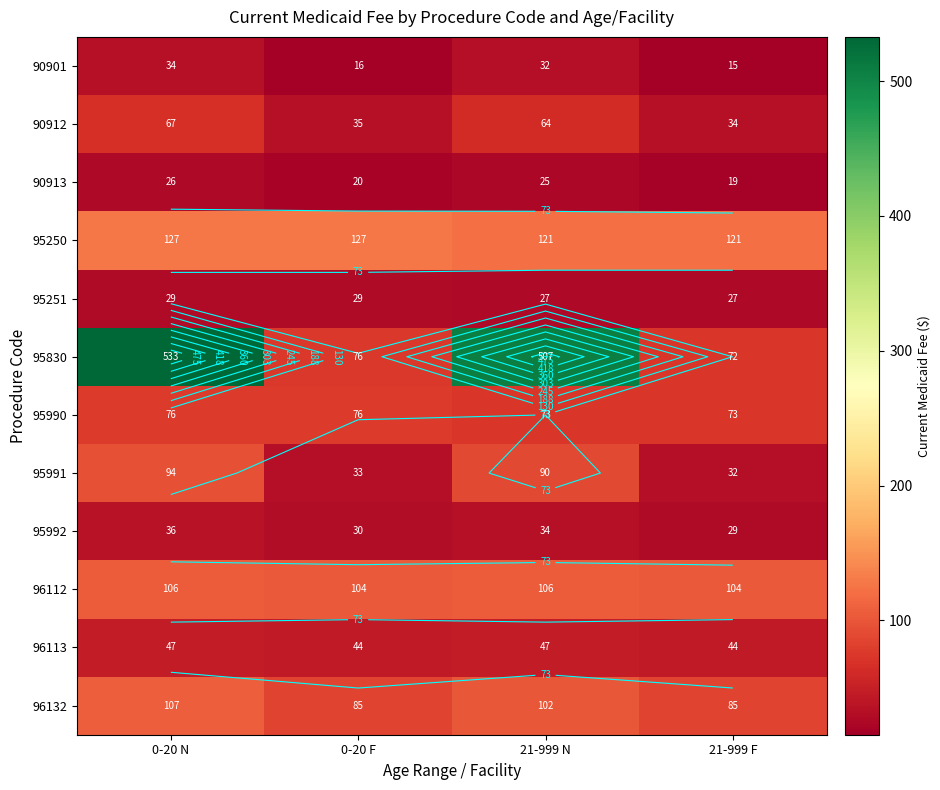

Count the number of categories in the chart.

4